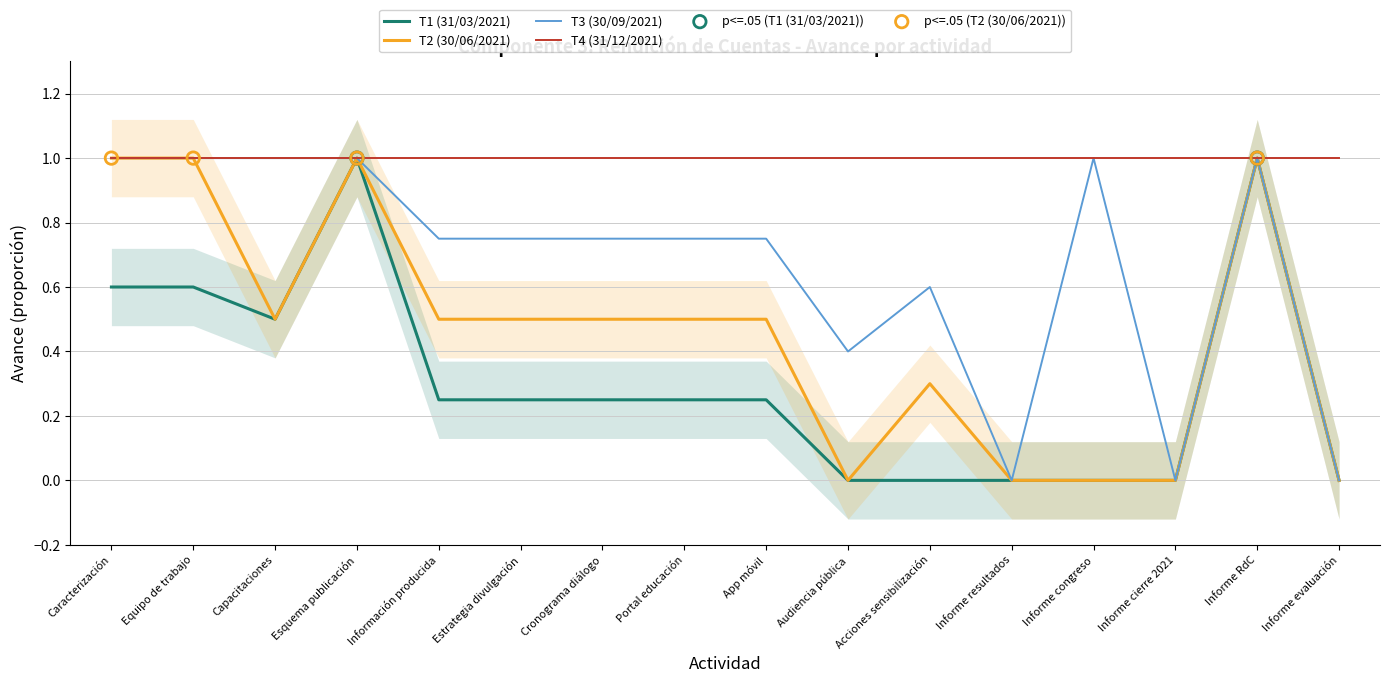

Which series contains the lowest Y value?

T1 (31/03/2021)